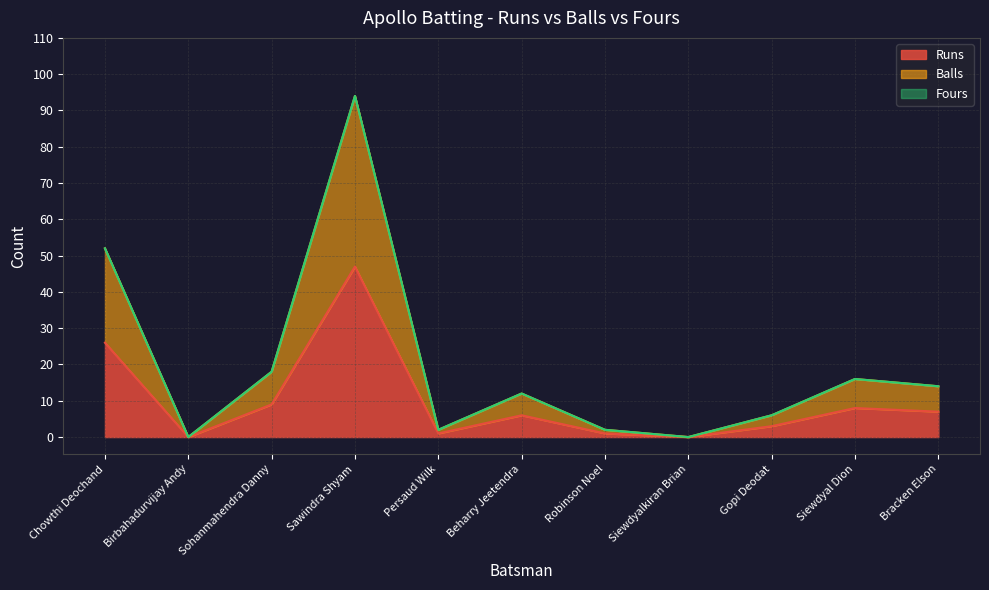

What is the average value of the Runs series?

10